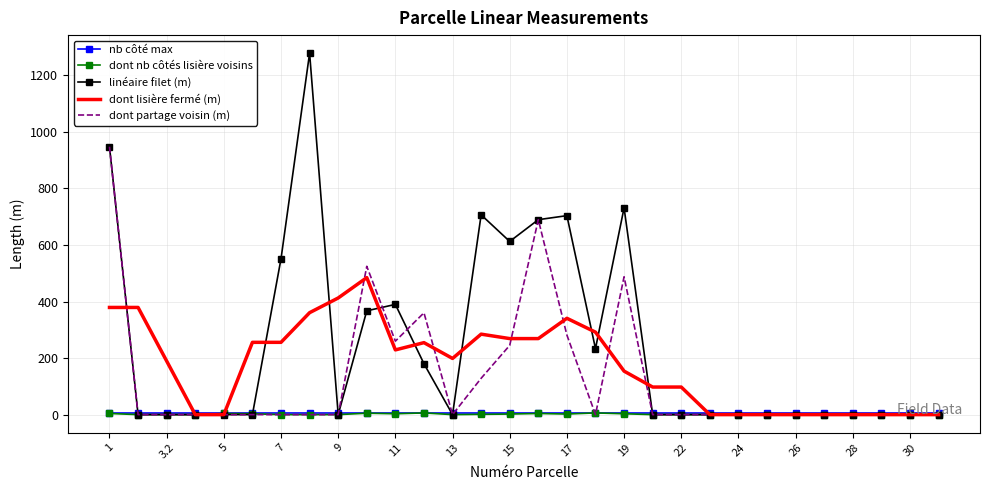

What are all the series names shown in the legend?

nb côté max, dont nb côtés lisière voisins, linéaire filet (m), dont lisière fermé (m), dont partage voisin (m)